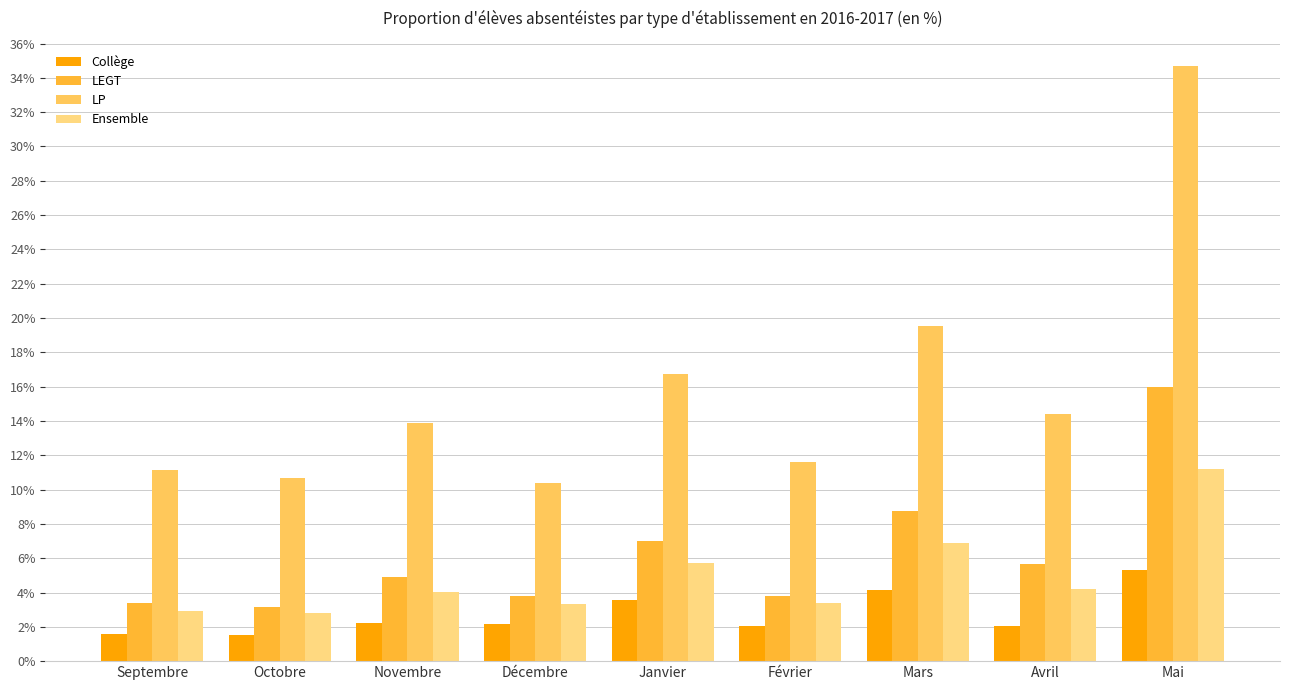

What is the greatest value displayed?

34.7